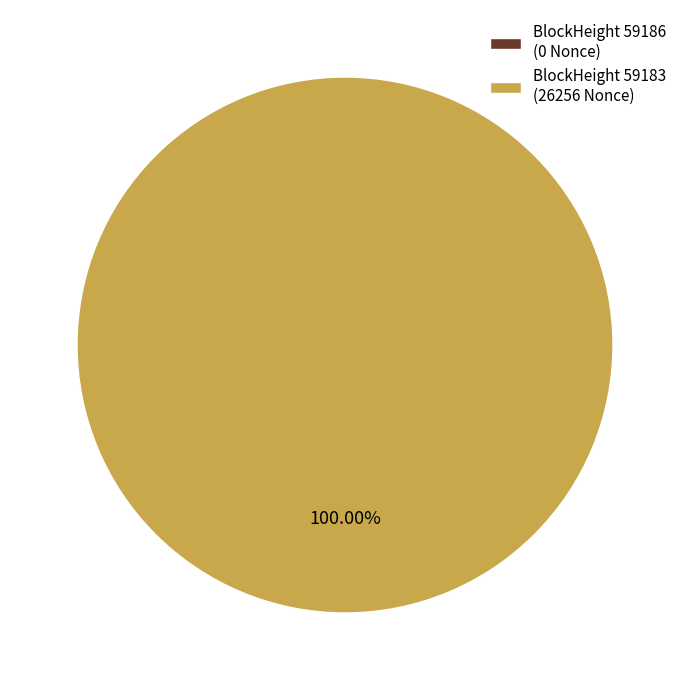

True or false: 59186 accounts for 0% of the total.

True